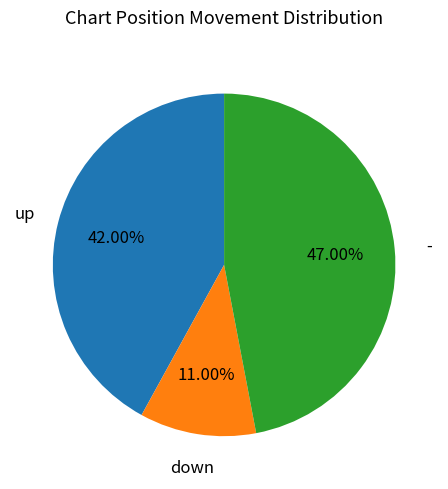

Is there any slice that represents more than half of the pie?

No